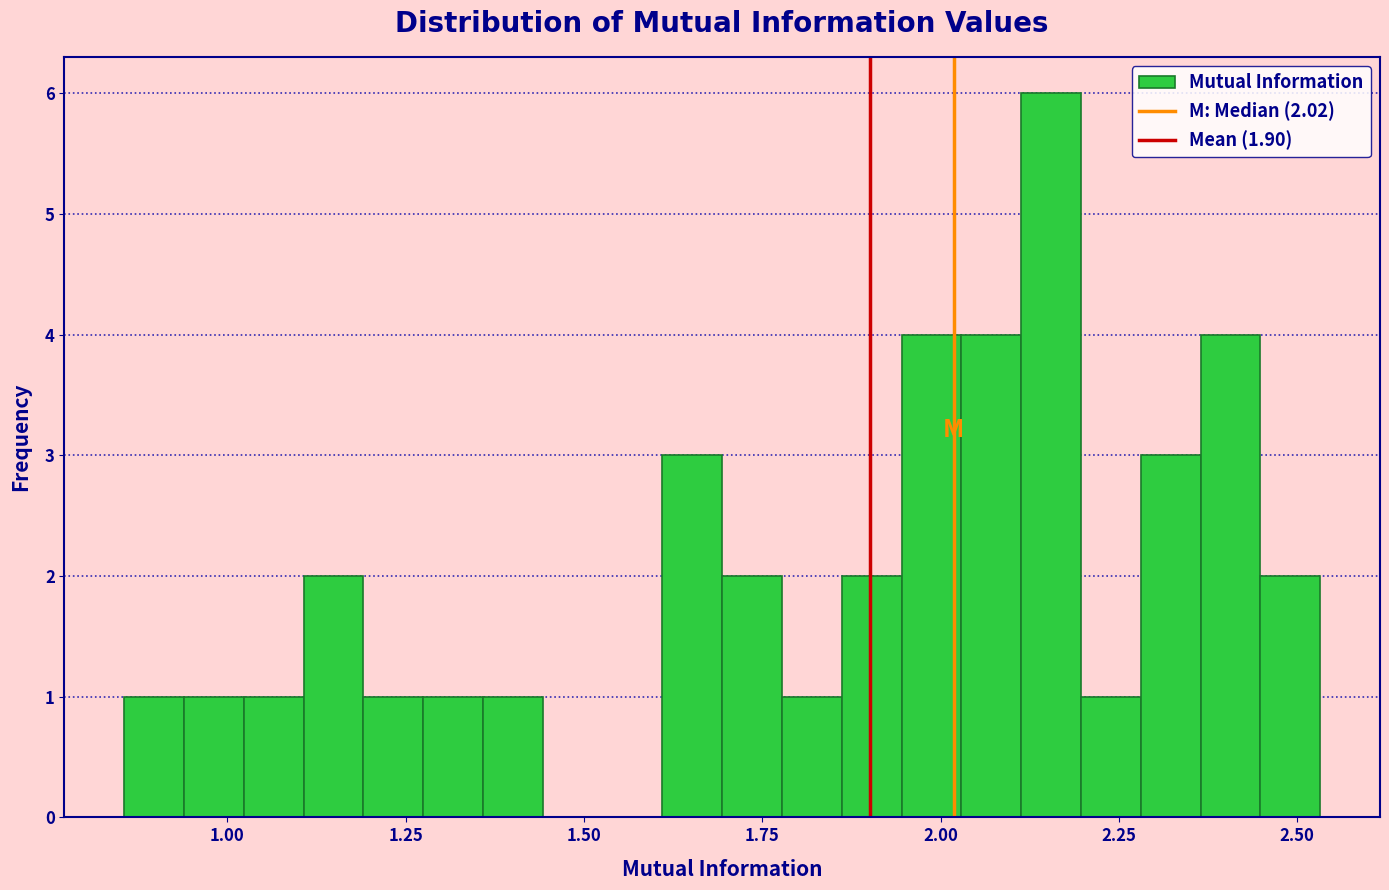

Around what value on the x-axis is the tallest bar? Give the approximate position of its centre, as read against the axis.

2.15